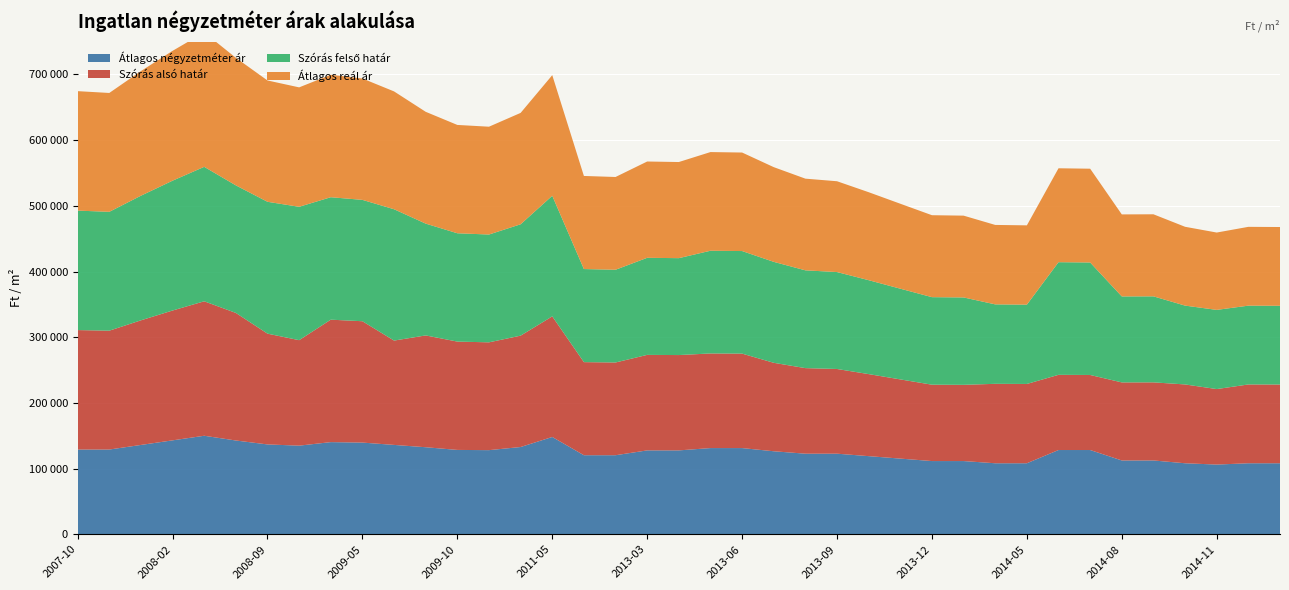

Reading left to right, what are all the values shown in this chart?

Átlagos négyzetméter ár: 2007-10=129032	2007-11=129032	2007-12=136021	2008-02=143011	2008-05=150000	2008-06=142788	2008-09=136801	2008-10=134949	2009-04=140309	2009-05=139601	2009-06=136068	2009-09=132535	2009-10=128446	2009-12=128096	2010-01=132863	2011-05=148148	2012-06=120370	2012-07=120370	2013-03=127726	2013-04=127726	2013-05=131249	2013-06=131249	2013-07=126401	2013-08=122707	2013-09=122707	2013-10=118968	2013-11=115230	2013-12=111491	2014-01=111491	2014-04=108135	2014-05=108135	2014-06=128286	2014-07=128286	2014-08=112400	2014-09=112400	2014-10=108135	2014-11=106150	2014-12=108135	2015-01=108135
Szórás alsó határ: 2007-10=181836	2007-11=180915	2007-12=189692	2008-02=197634	2008-05=204672	2008-06=194172	2008-09=168629	2008-10=160542	2009-04=186391	2009-05=184729	2009-06=158809	2009-09=170188	2009-10=164889	2009-12=164107	2010-01=169527	2011-05=183577	2012-06=141697	2012-07=141171	2013-03=145379	2013-04=145113	2013-05=144027	2013-06=143794	2013-07=134647	2013-08=130245	2013-09=128931	2013-10=124884	2013-11=120551	2013-12=116243	2014-01=116023	2014-04=120924	2014-05=120711	2014-06=114456	2014-07=114240	2014-08=118810	2014-09=118873	2014-10=119984	2014-11=114917	2014-12=119954	2015-01=119864
Szórás felső határ: 2007-10=181836	2007-11=180915	2007-12=189692	2008-02=197634	2008-05=204672	2008-06=194172	2008-09=200709	2008-10=203020	2009-04=186391	2009-05=184729	2009-06=199905	2009-09=170188	2009-10=164889	2009-12=164107	2010-01=169527	2011-05=183577	2012-06=141697	2012-07=141171	2013-03=147769	2013-04=147503	2013-05=156349	2013-06=156116	2013-07=153665	2013-08=148849	2013-09=147535	2013-10=142952	2013-11=138081	2013-12=133237	2014-01=133017	2014-04=120924	2014-05=120711	2014-06=171450	2014-07=171234	2014-08=130874	2014-09=130937	2014-10=119984	2014-11=120529	2014-12=119954	2015-01=119864
Átlagos reál ár: 2007-10=181836	2007-11=180915	2007-12=189692	2008-02=197634	2008-05=204672	2008-06=194172	2008-09=184669	2008-10=181781	2009-04=186391	2009-05=184729	2009-06=179357	2009-09=170188	2009-10=164889	2009-12=164107	2010-01=169527	2011-05=183577	2012-06=141697	2012-07=141171	2013-03=146574	2013-04=146308	2013-05=150188	2013-06=149955	2013-07=144156	2013-08=139547	2013-09=138233	2013-10=133918	2013-11=129316	2013-12=124740	2014-01=124520	2014-04=120924	2014-05=120711	2014-06=142953	2014-07=142737	2014-08=124842	2014-09=124905	2014-10=119984	2014-11=117723	2014-12=119954	2015-01=119864